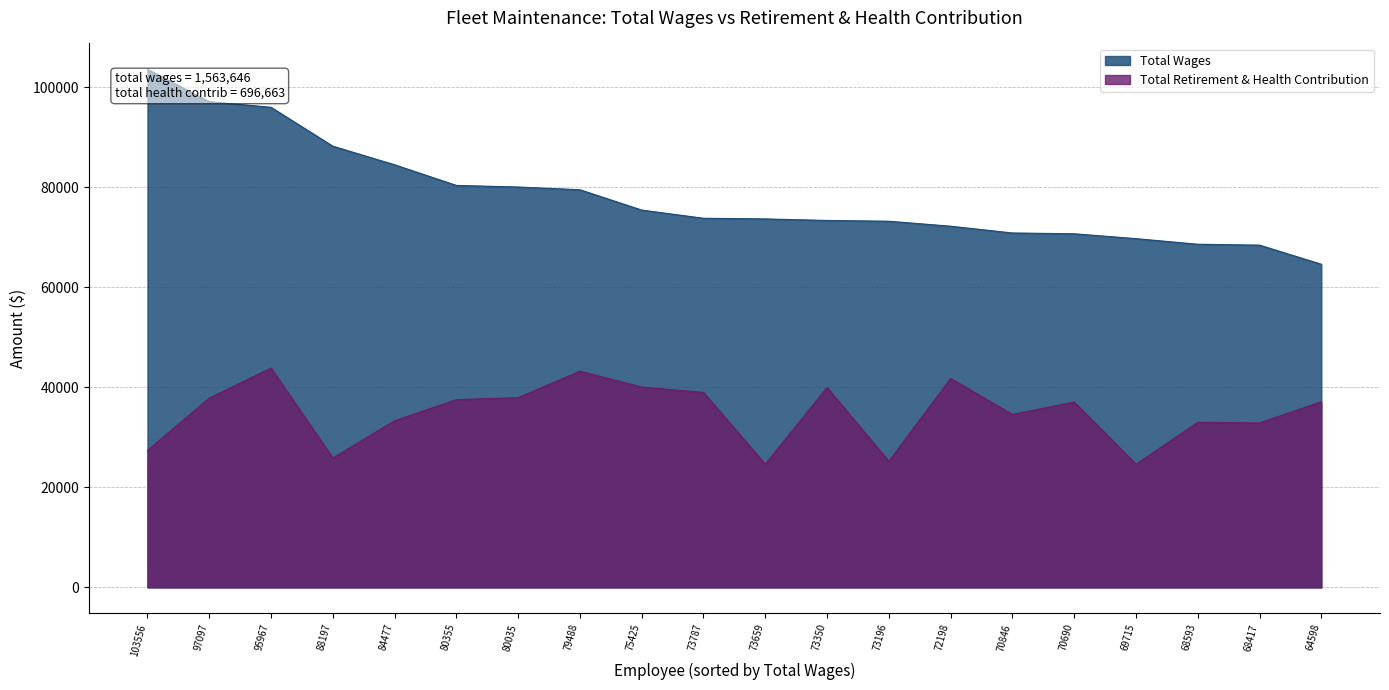

Is it true that Total Retirement & Health Contribution equals 25199 at 73196?

True